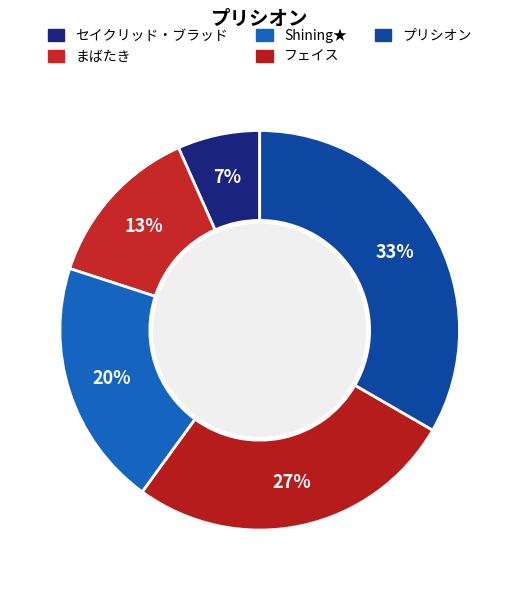

How many slices are in this pie chart?

5